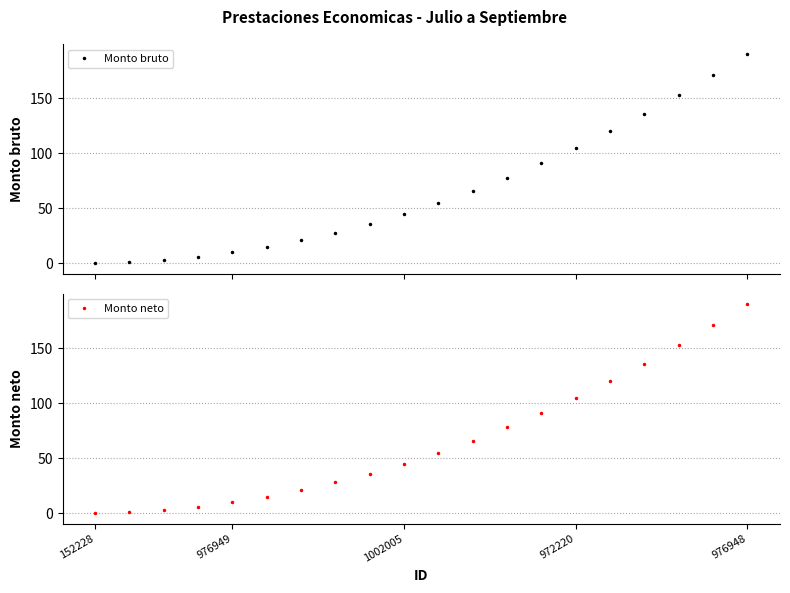

What are all the series names shown in the legend?

Monto bruto, Monto neto